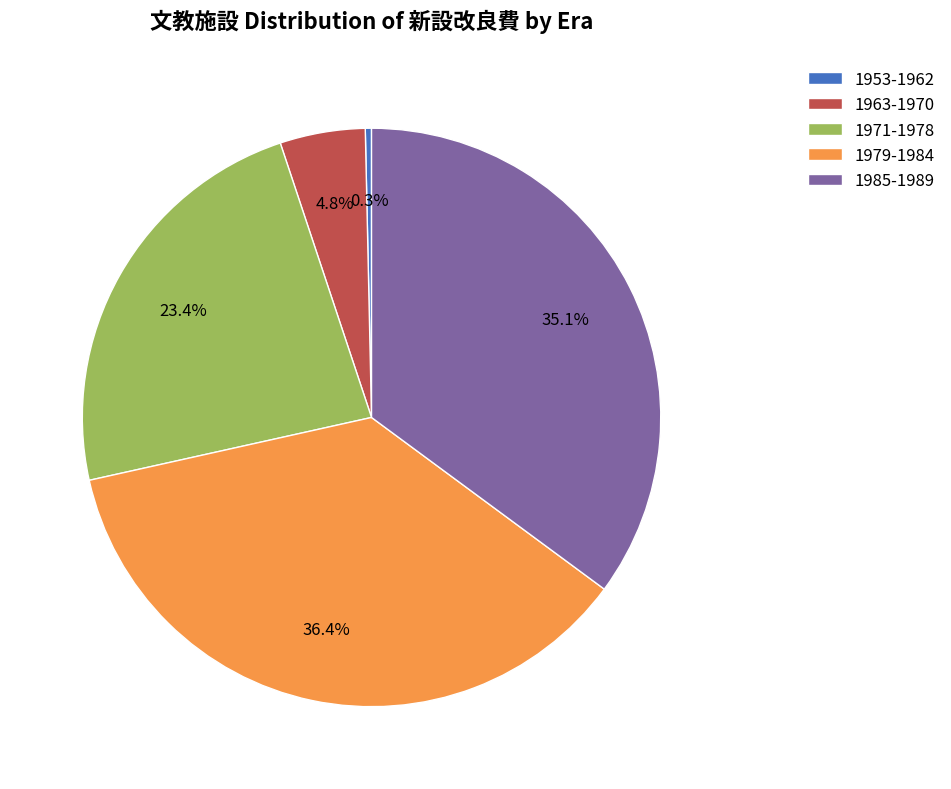

Which has a higher value, 1971-1978 or 1953-1962?

1971-1978